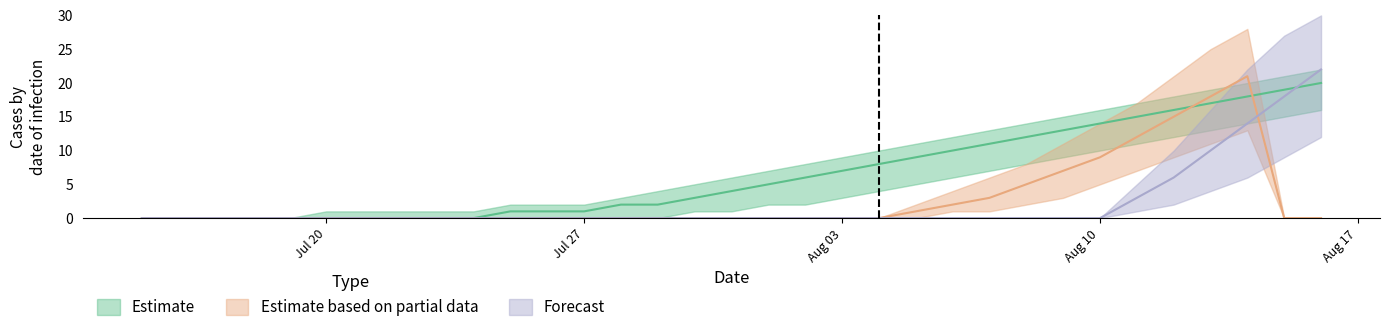

What is the greatest value displayed?

22